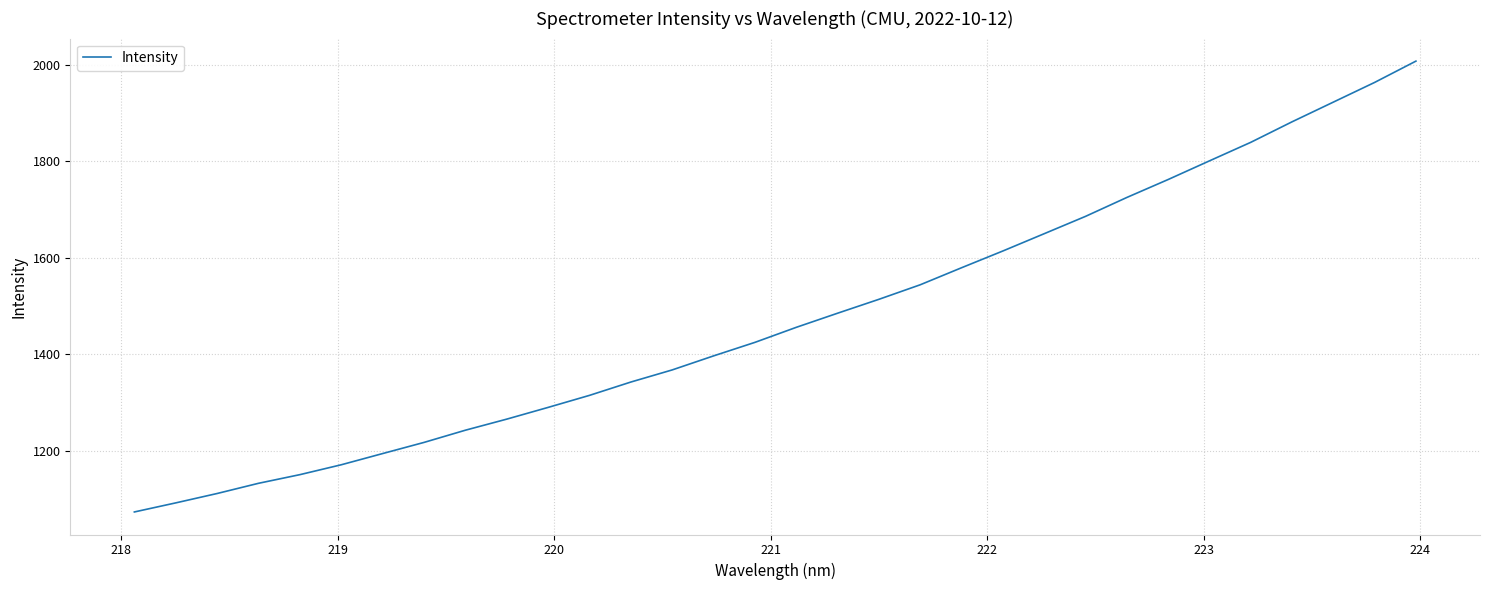

What is the smallest value displayed?

1072.9